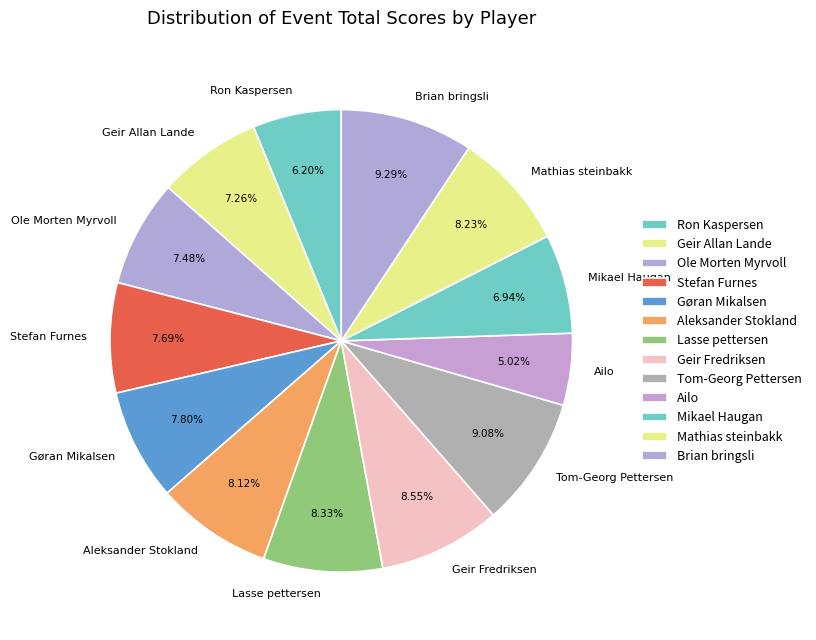

Which slice is the smallest?

Ailo